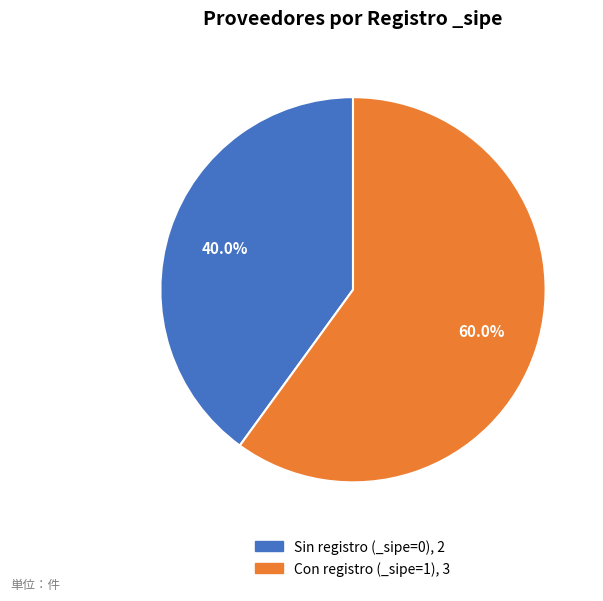

To the nearest percent, what is the difference between the largest and smallest slice percentages?

20%